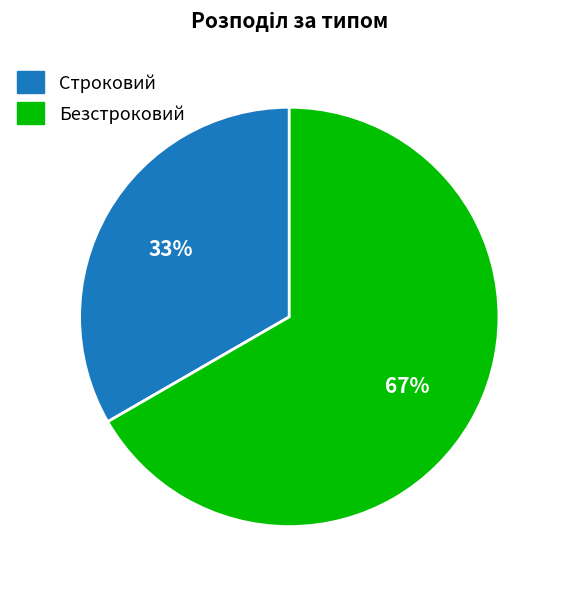

To the nearest percent, what is the average slice percentage?

50%